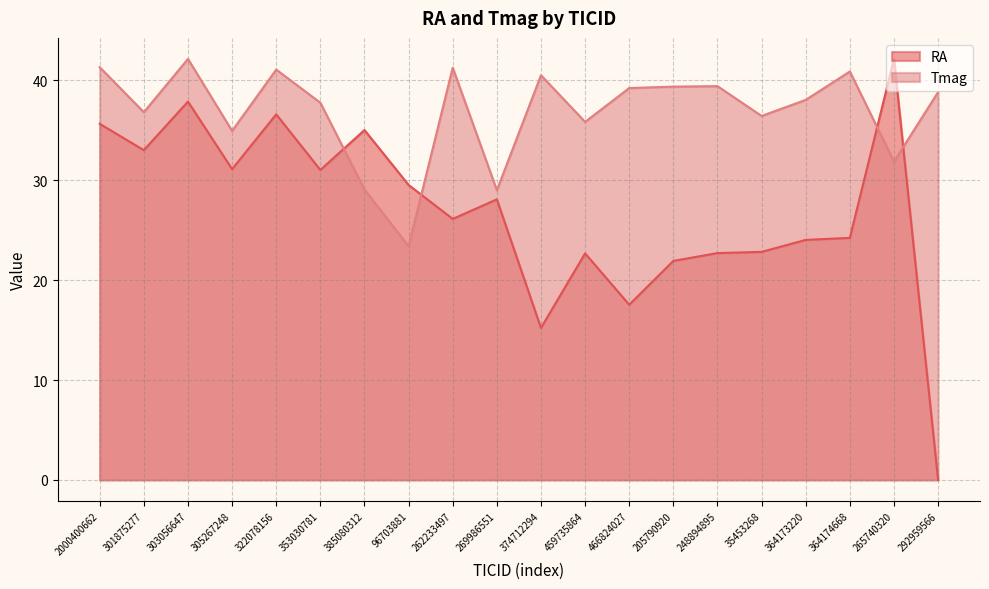

How many values in RA are above zero?

19